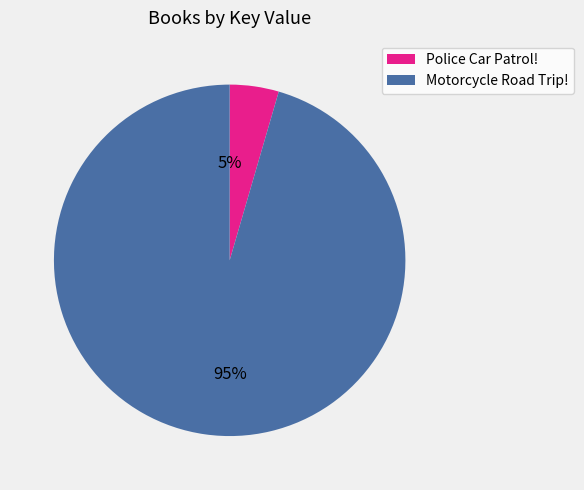

To the nearest percent, what is the combined percentage of Police Car Patrol! and Motorcycle Road Trip!?

100%